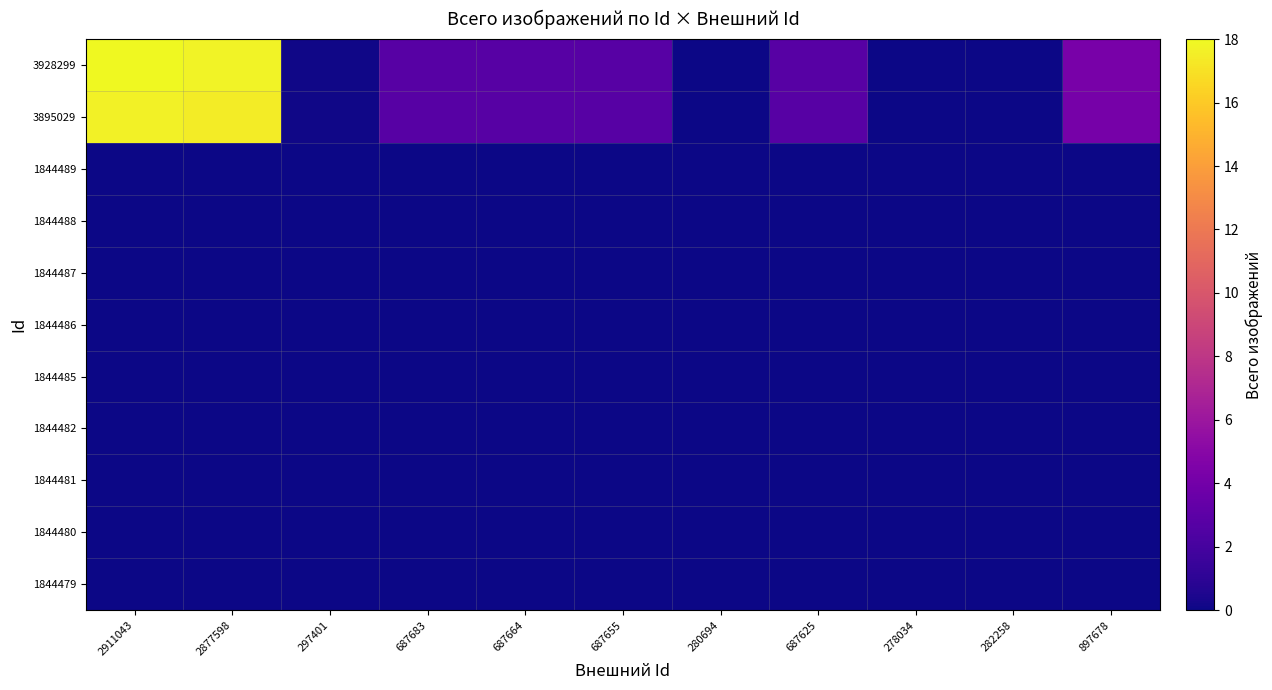

Which series changed the most between 297401 and 687625?

3928299